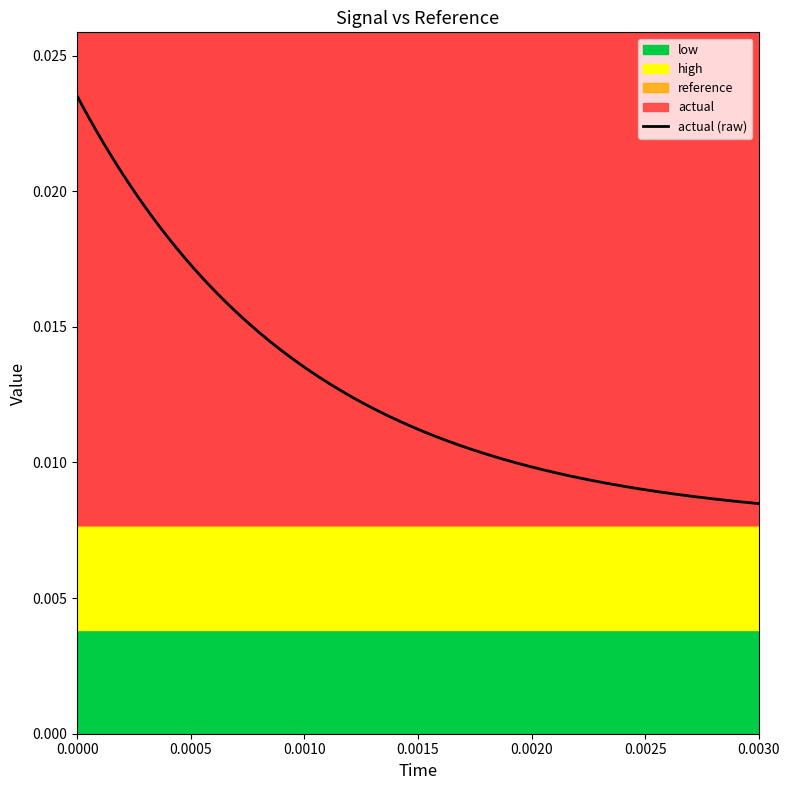

Is this an area chart (filled region under the line)?

No